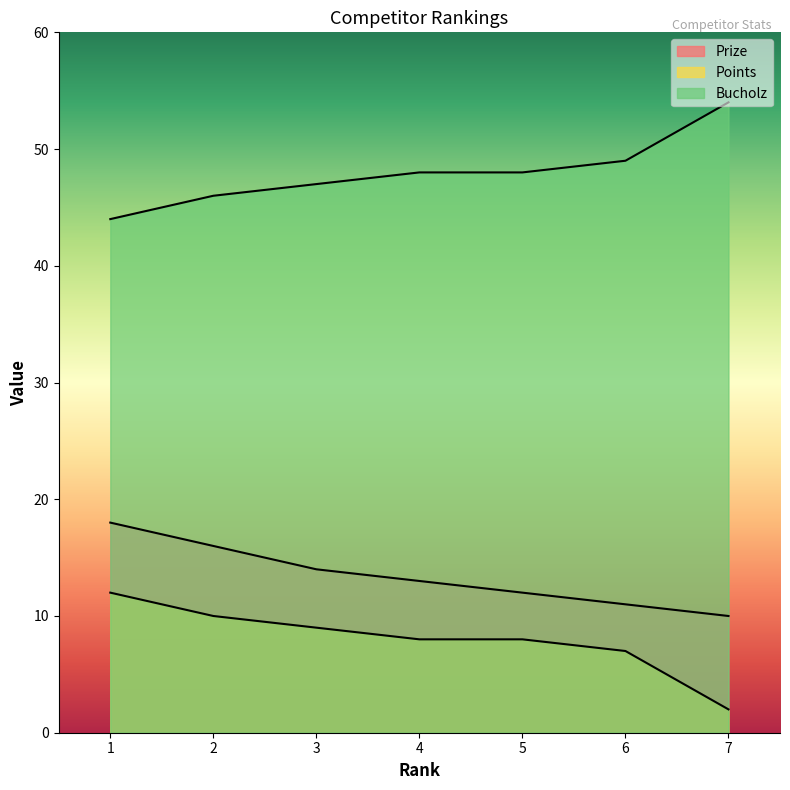

Is it true that Prize equals 18 at 6?

False